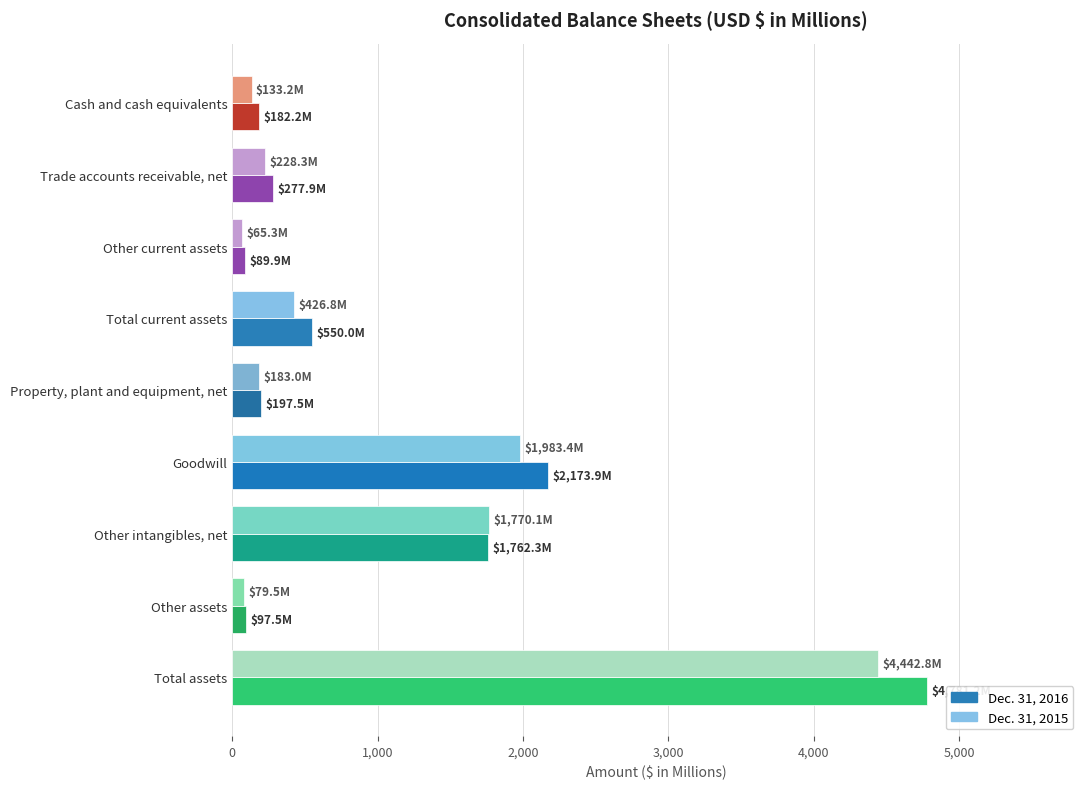

What is the sum of all Dec. 31, 2016 values?

10112.4